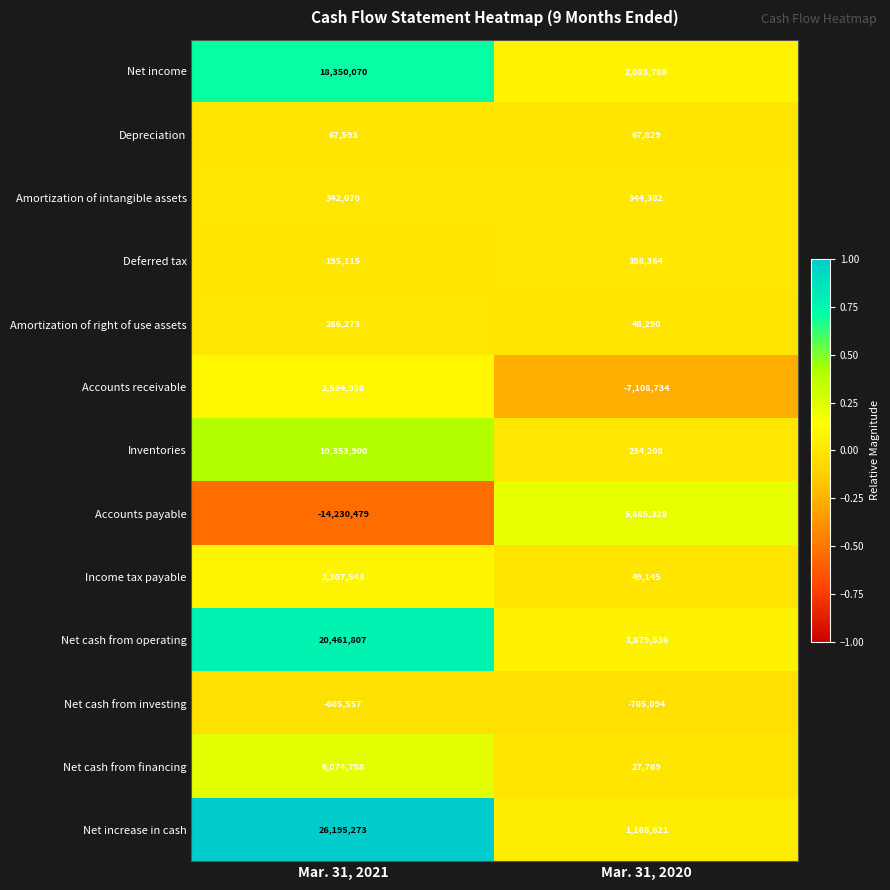

What is the total value across all series at Mar. 31, 2021?

72333304